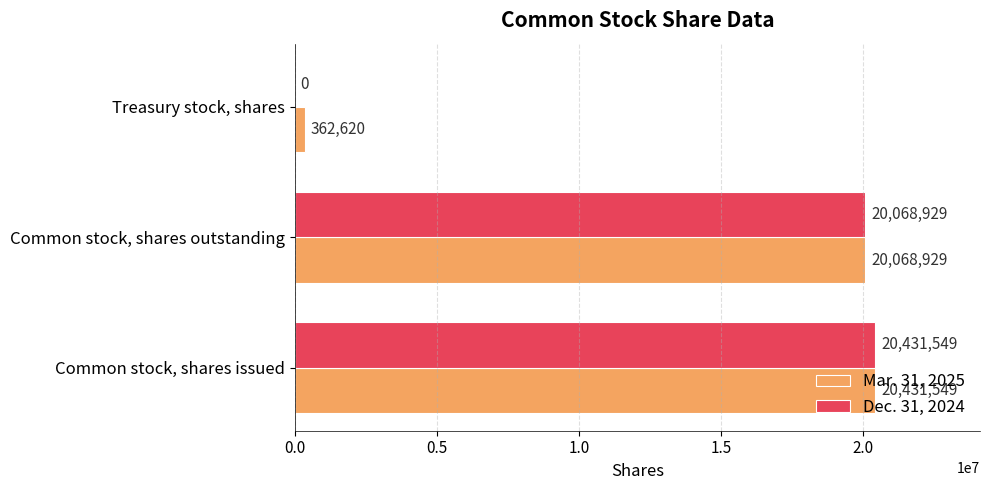

What is the maximum value shown in the chart?

20431549